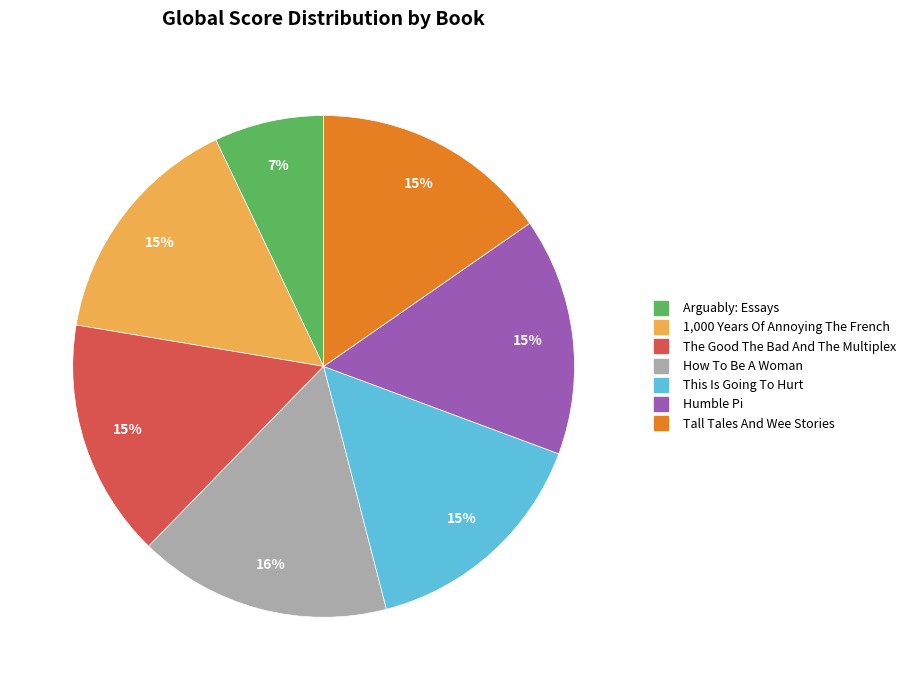

Count the number of slices in the pie.

7